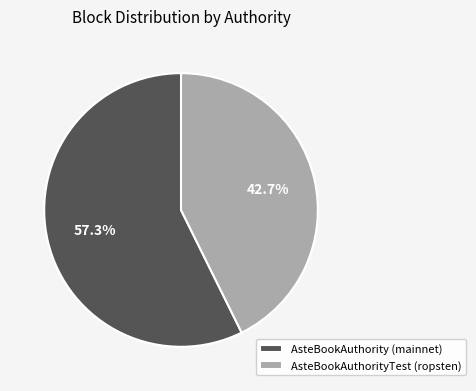

What is the total percentage of AsteBookAuthorityTest (ropsten) and AsteBookAuthority (mainnet)?

100.0%